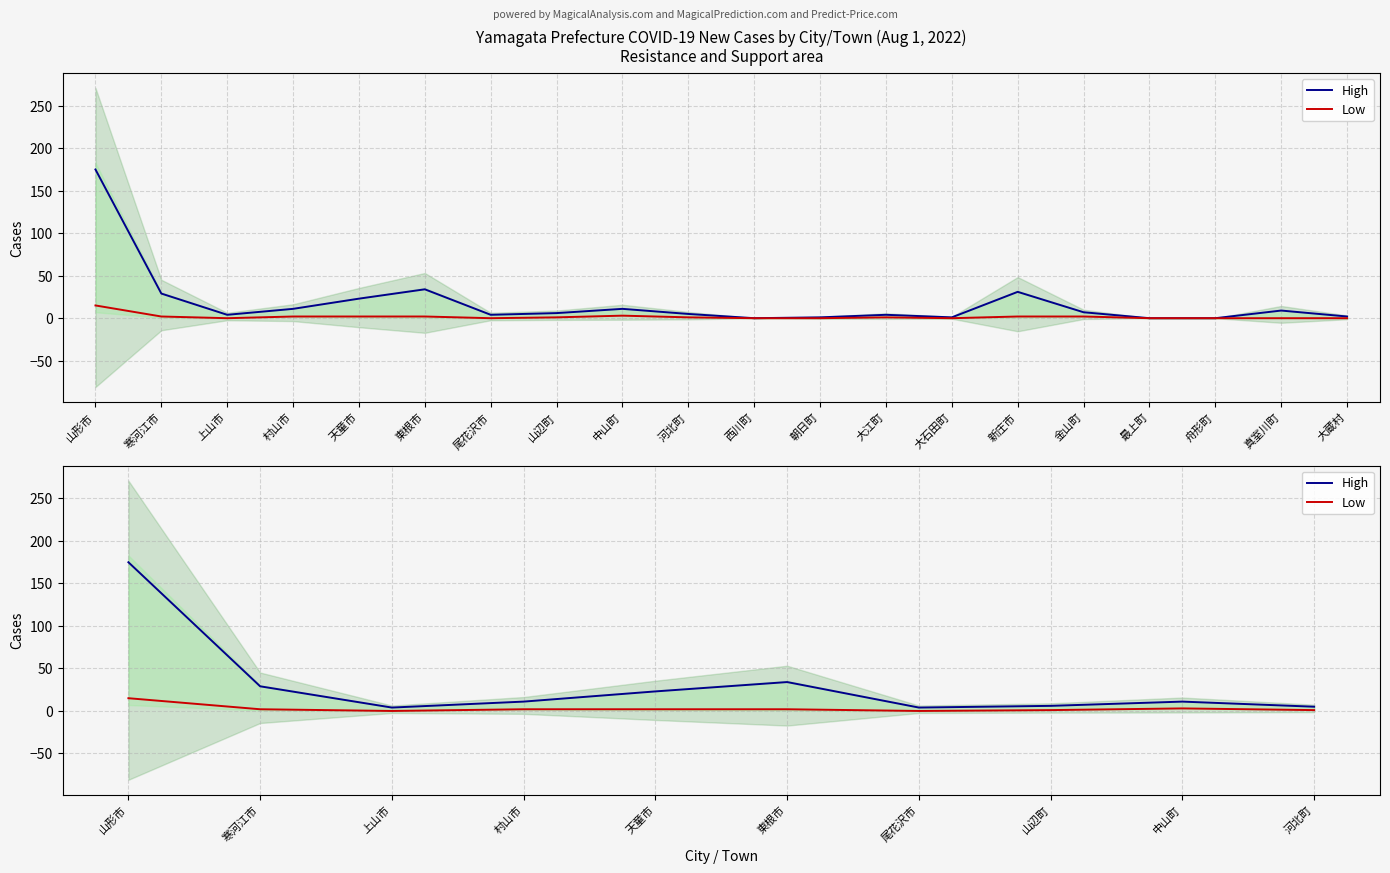

Where is the first local maximum for High?

東根市